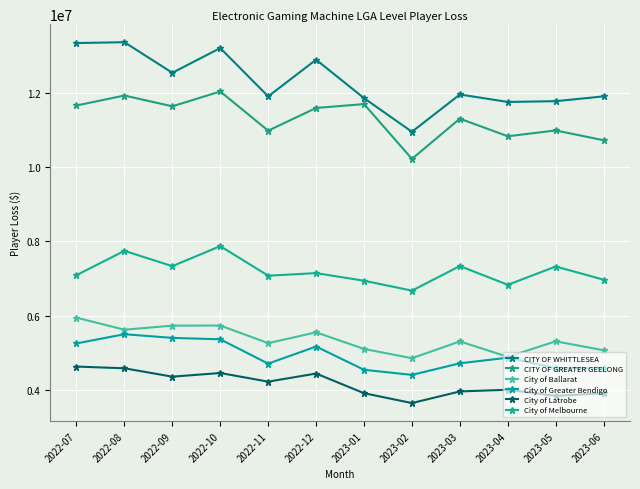

True or false: CITY OF WHITTLESEA and City of Greater Bendigo cross at least once.

False